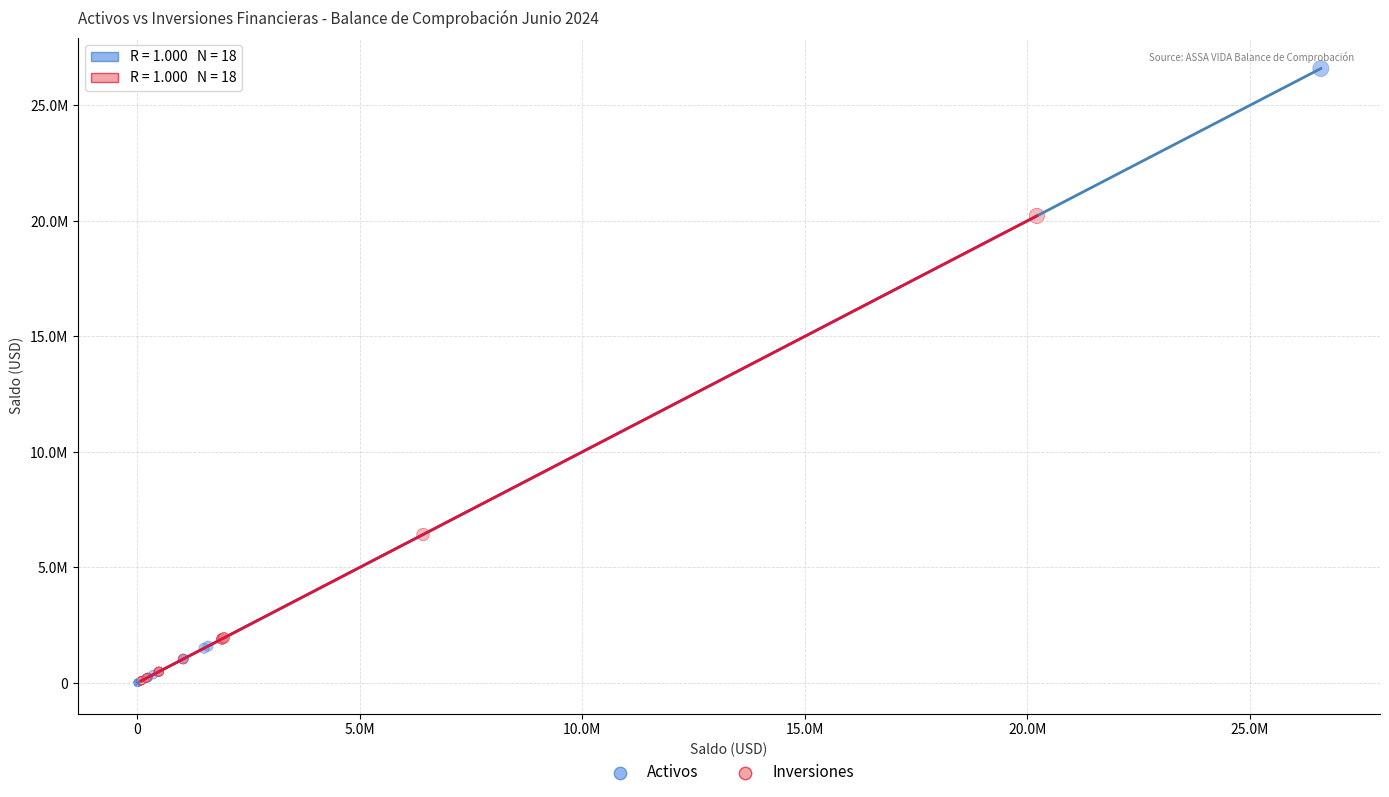

Which series has the widest spread of Y values?

Activos